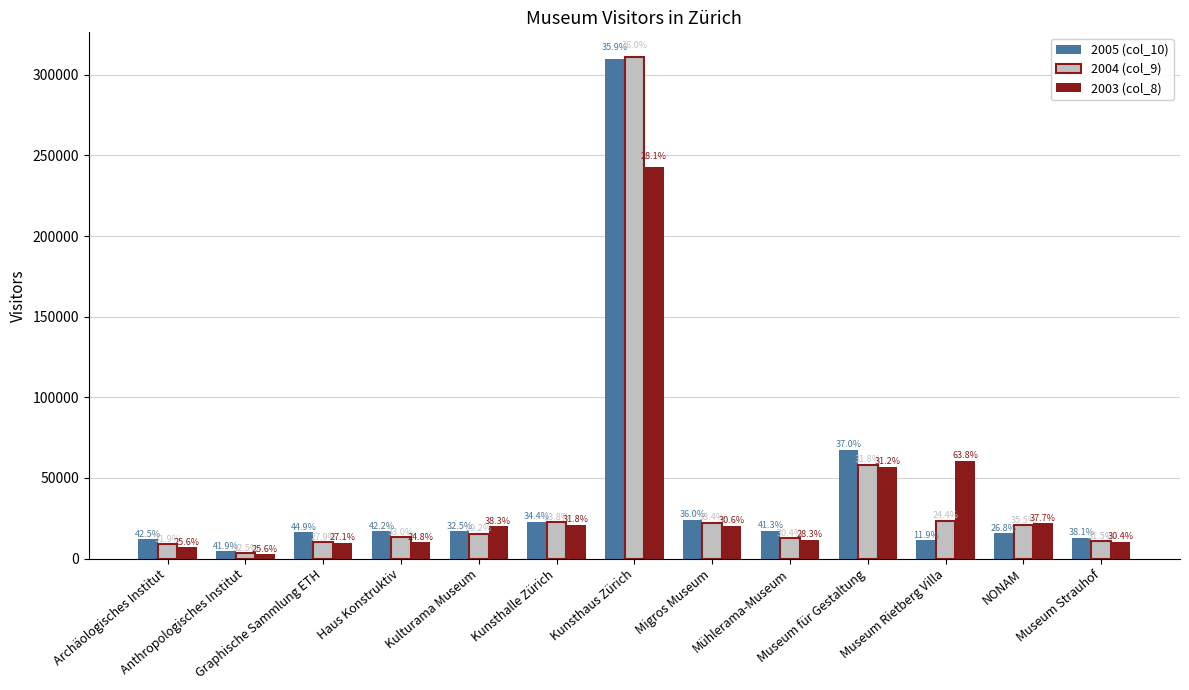

Where is 2005 (col_10) nearest to the value 157394?

Museum für Gestaltung